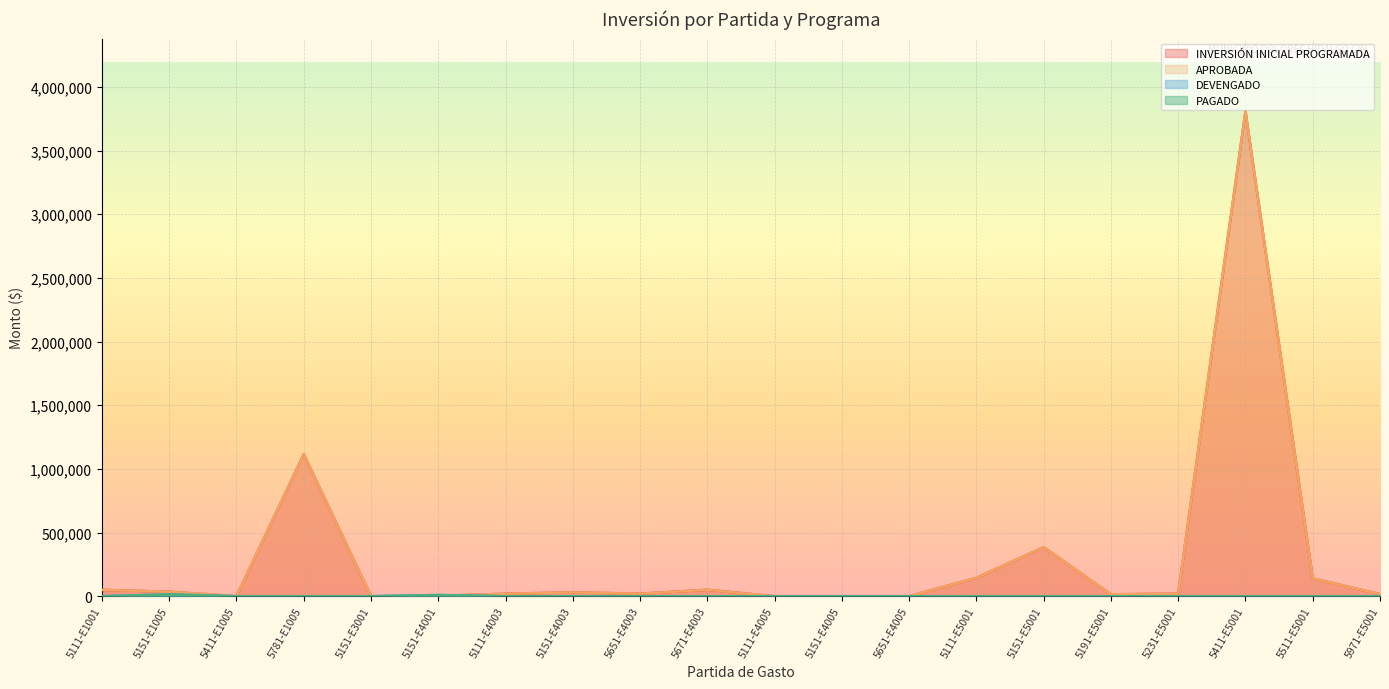

What is the highest value of the INVERSIÓN INICIAL PROGRAMADA series?

3808250